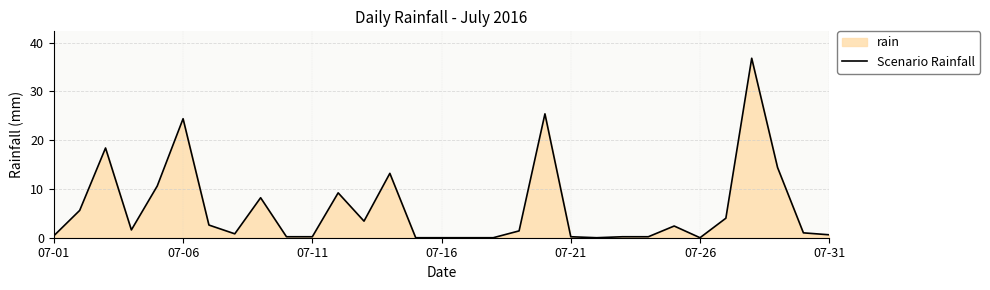

What is the average value?

6.0